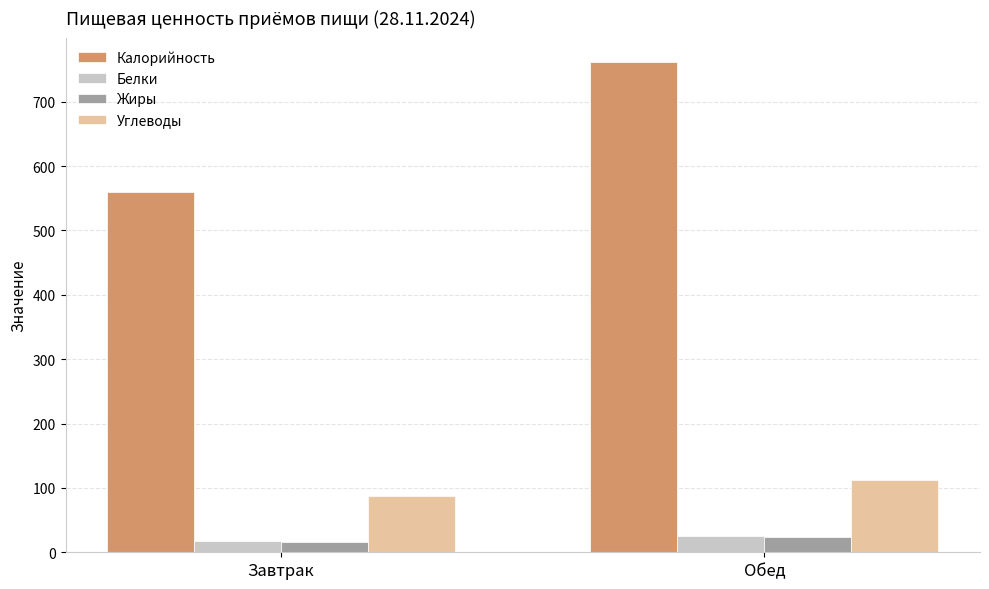

Does the chart contain any negative values?

No